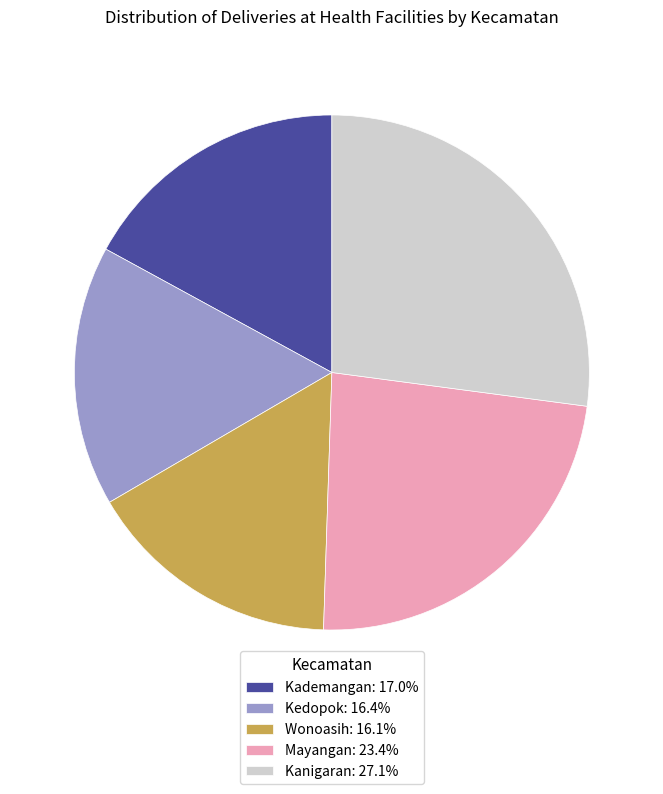

Is the sum of Wonoasih: 16.1% and Mayangan: 23.4% greater than half?

No